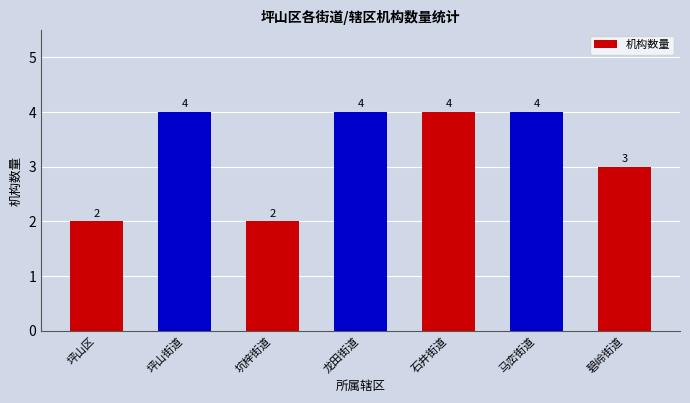

How many values are between 2 and 4?

7